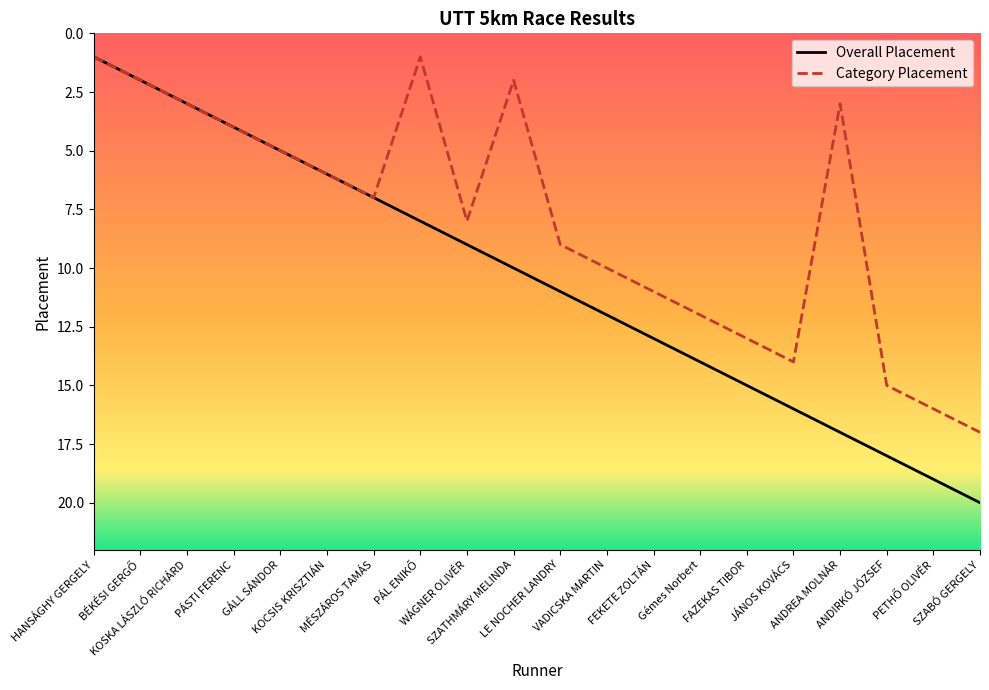

What is the label of the 11th point from the right?

SZATHMÁRY MELINDA